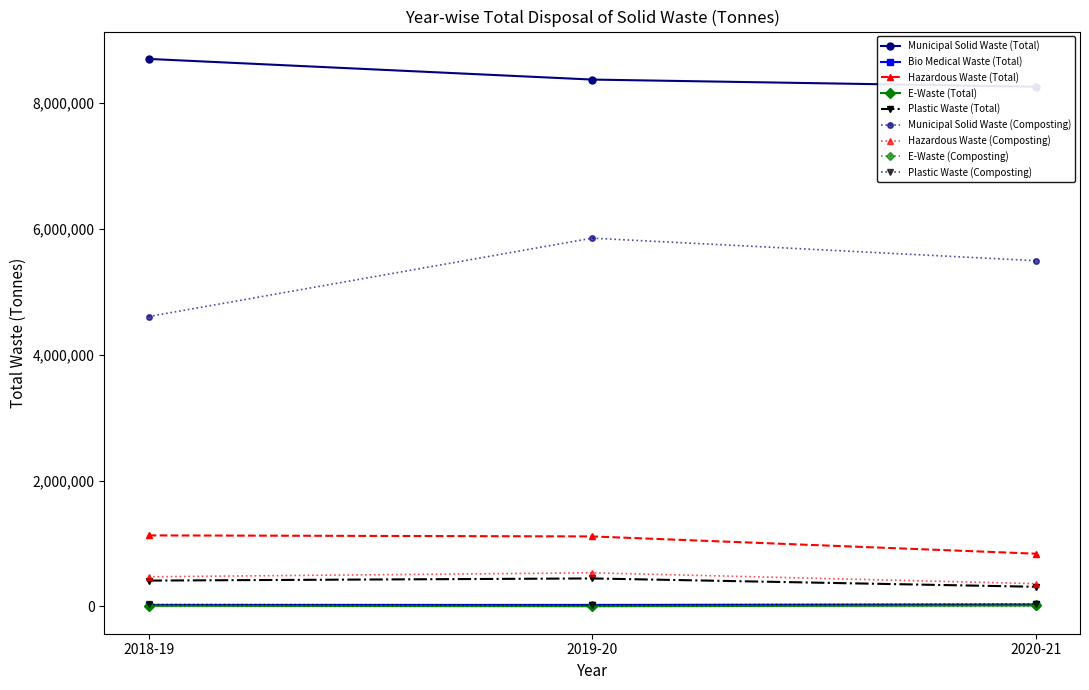

What is the spread (max minus min) of values at 2020-21?

8246393.0